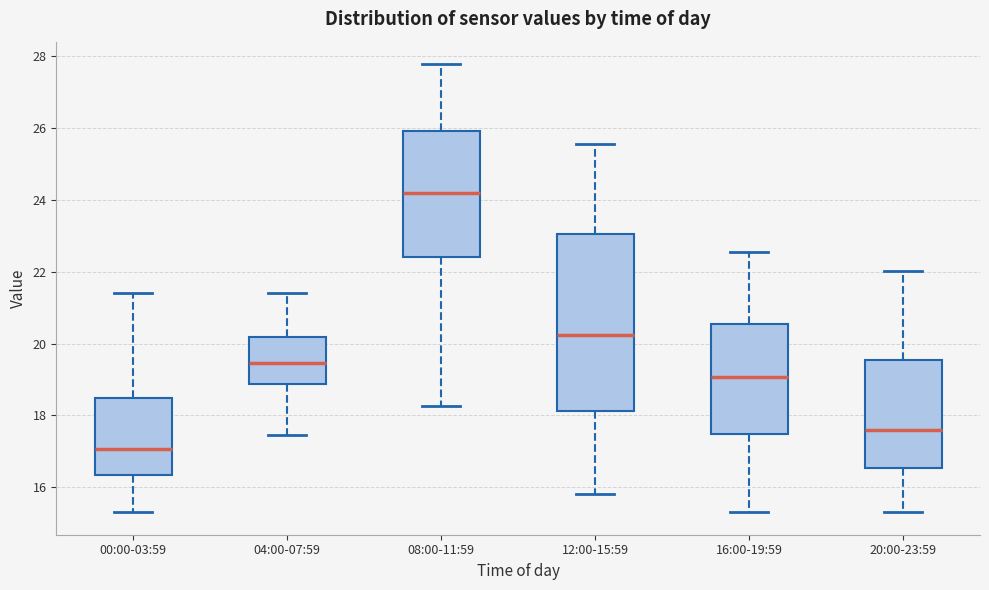

Reading left to right, transcribe this box plot: for each box, give where its median line is, the range the box spans, and where its two whiskers end, as read against the y-axis. The values are not printed on the chart, so give them approximately, as read against the axis.

00:00-03:59: median 17.0, box 16.4 to 18.4, whiskers 15.4 to 21.4
04:00-07:59: median 19.4, box 18.8 to 20.2, whiskers 17.4 to 21.4
08:00-11:59: median 24.2, box 22.4 to 26.0, whiskers 18.2 to 27.8
12:00-15:59: median 20.2, box 18.2 to 23.0, whiskers 15.8 to 25.6
16:00-19:59: median 19.0, box 17.4 to 20.6, whiskers 15.4 to 22.6
20:00-23:59: median 17.6, box 16.6 to 19.6, whiskers 15.4 to 22.0